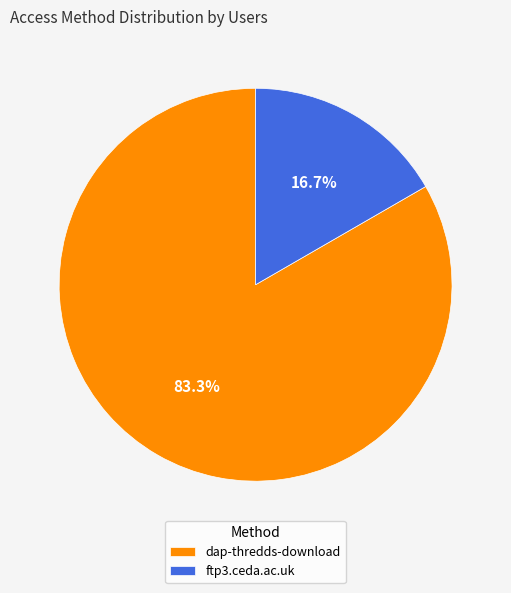

Which has a higher value, ftp3.ceda.ac.uk or dap-thredds-download?

dap-thredds-download